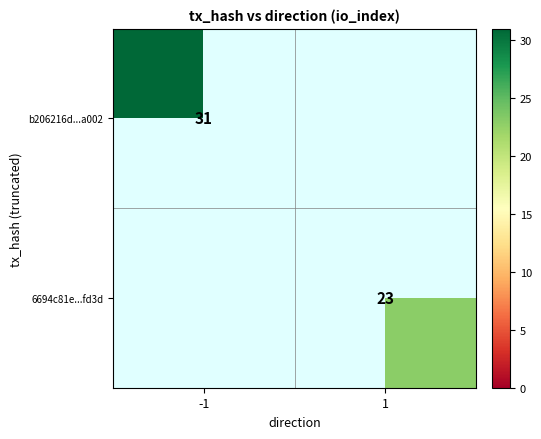

Which has a higher value, 1 or -1?

-1